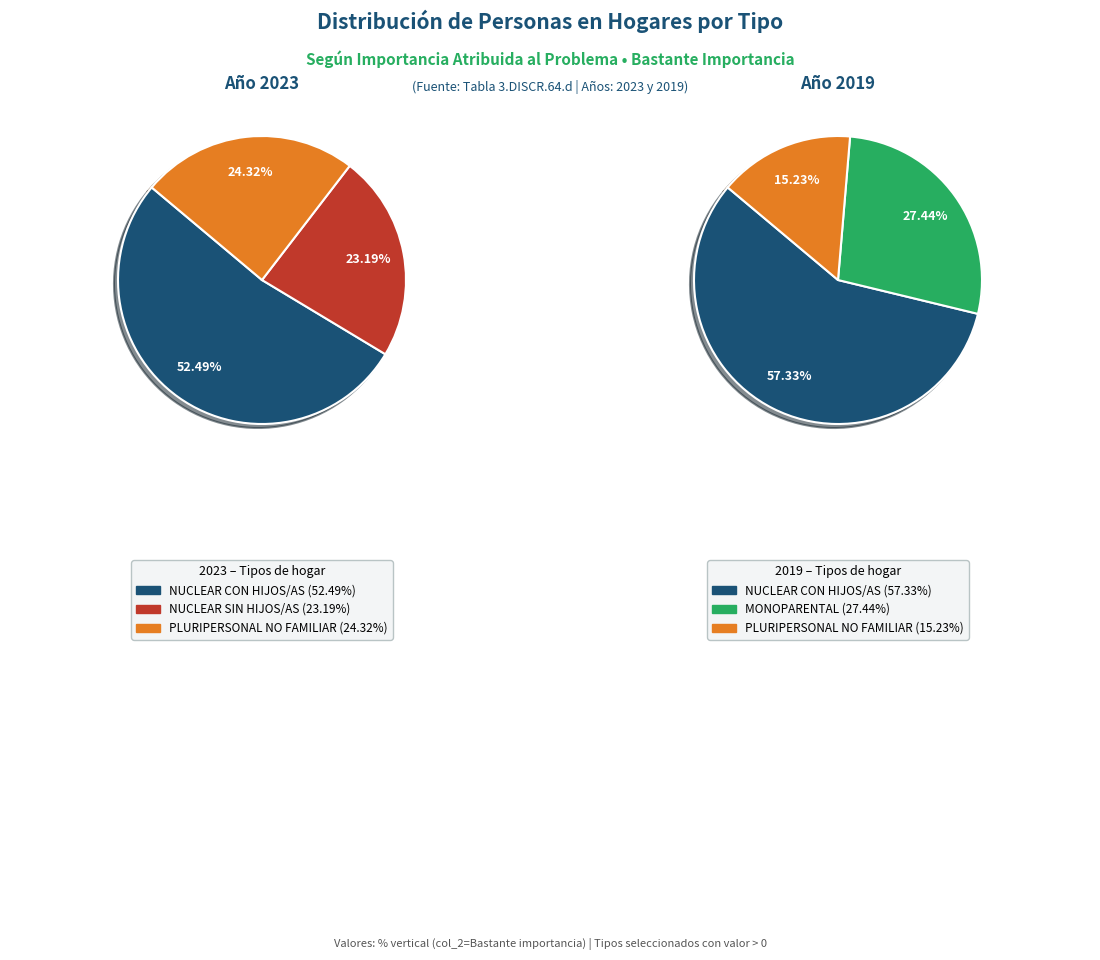

The values_2019 slice represents 1% of the pie. True or false?

False